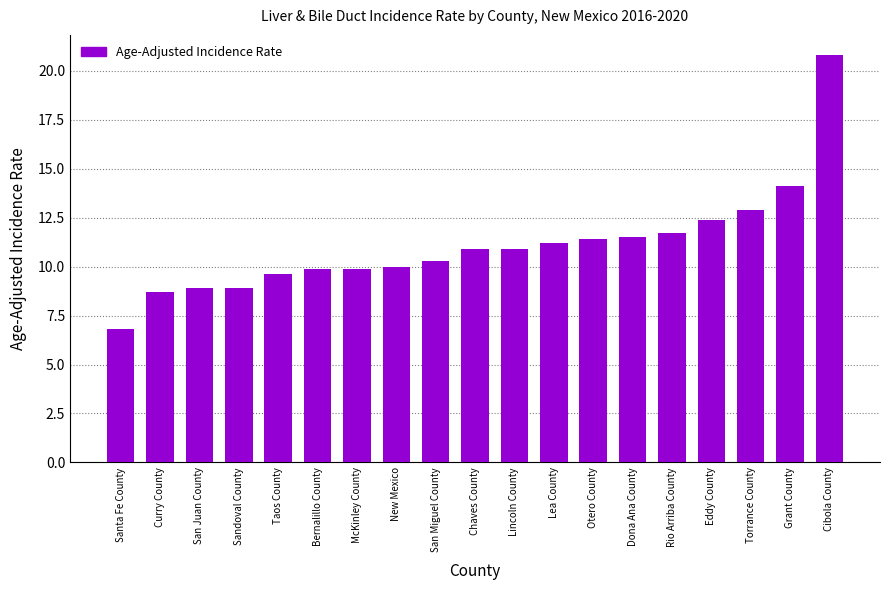

What position from the left is Curry County?

2